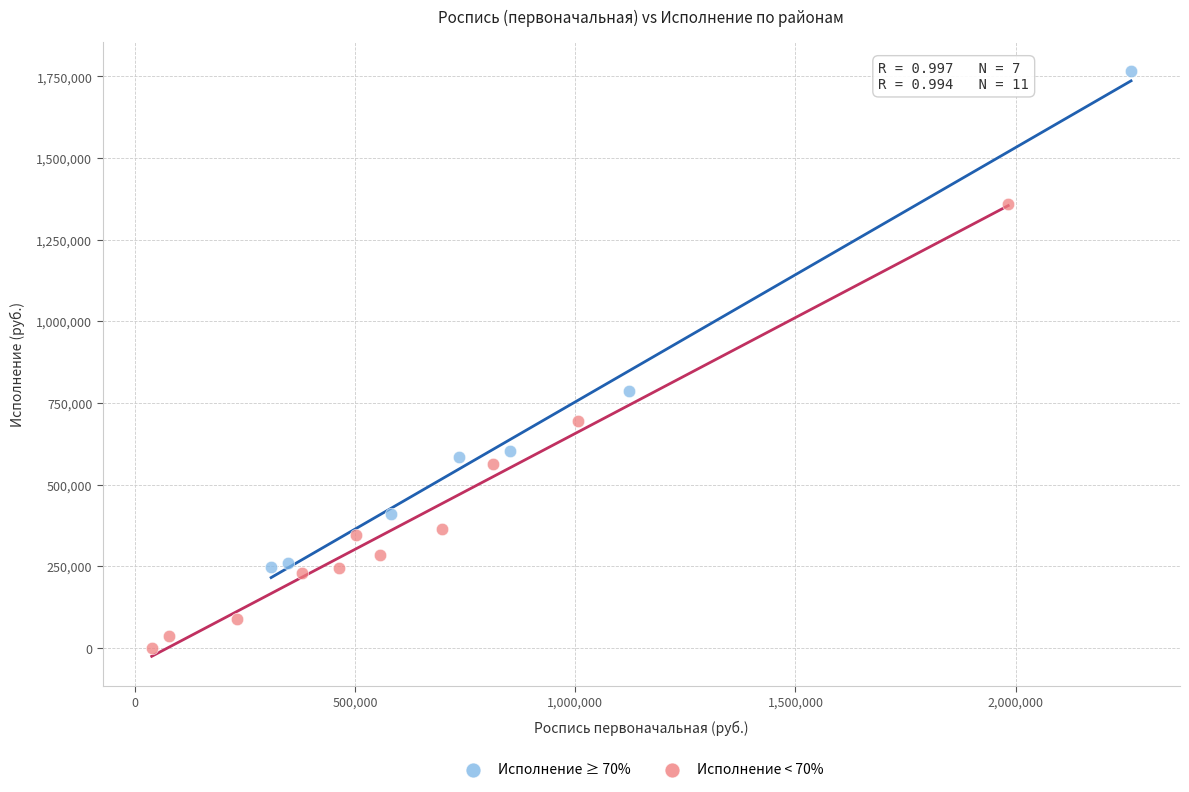

Which series contains the highest Y value?

Исполнение ≥ 70%